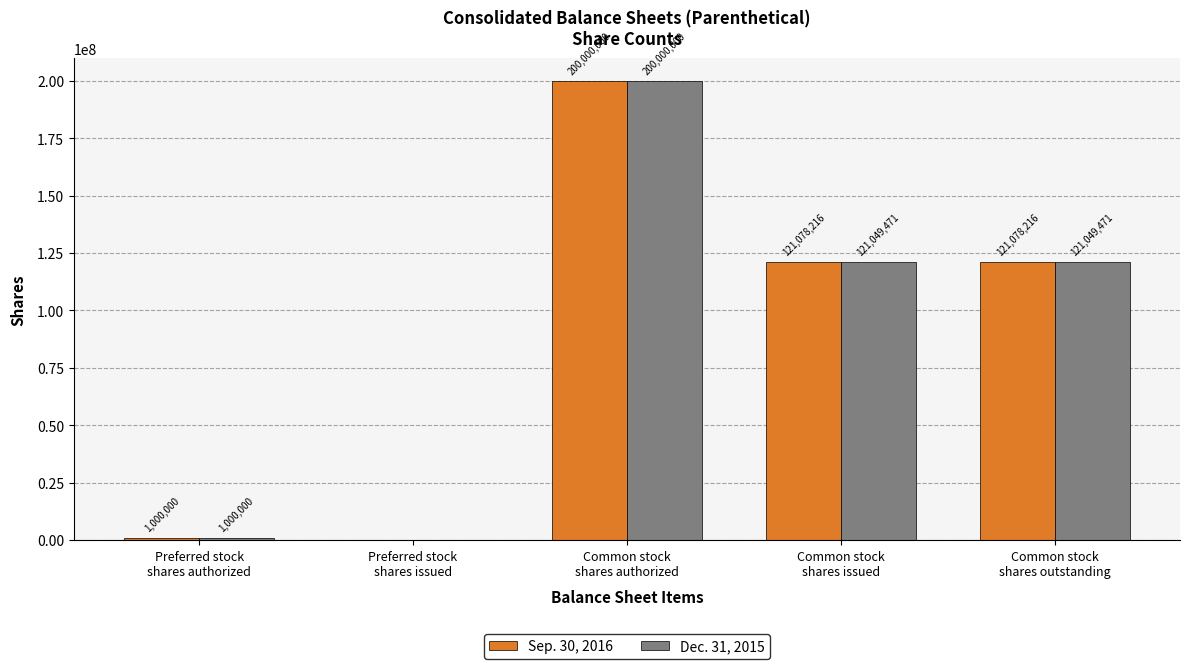

What is the maximum value shown in the chart?

200000000